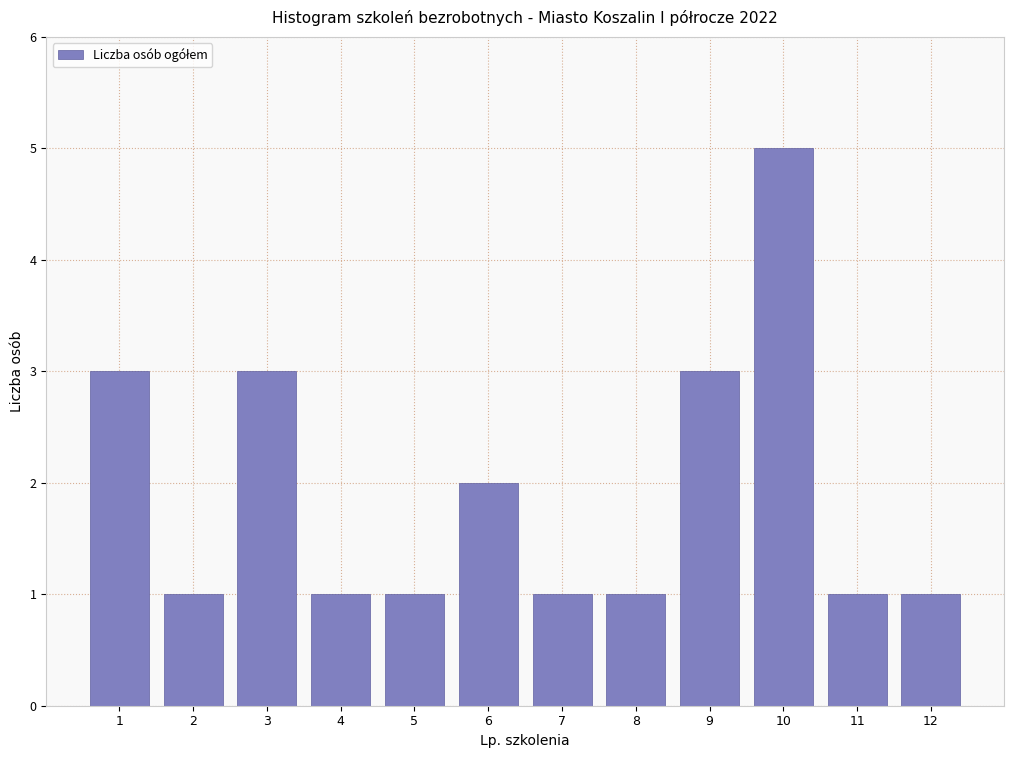

Reading right to left, transcribe all the data shown in this chart.

12=1	11=1	10=5	9=3	8=1	7=1	6=2	5=1	4=1	3=3	2=1	1=3